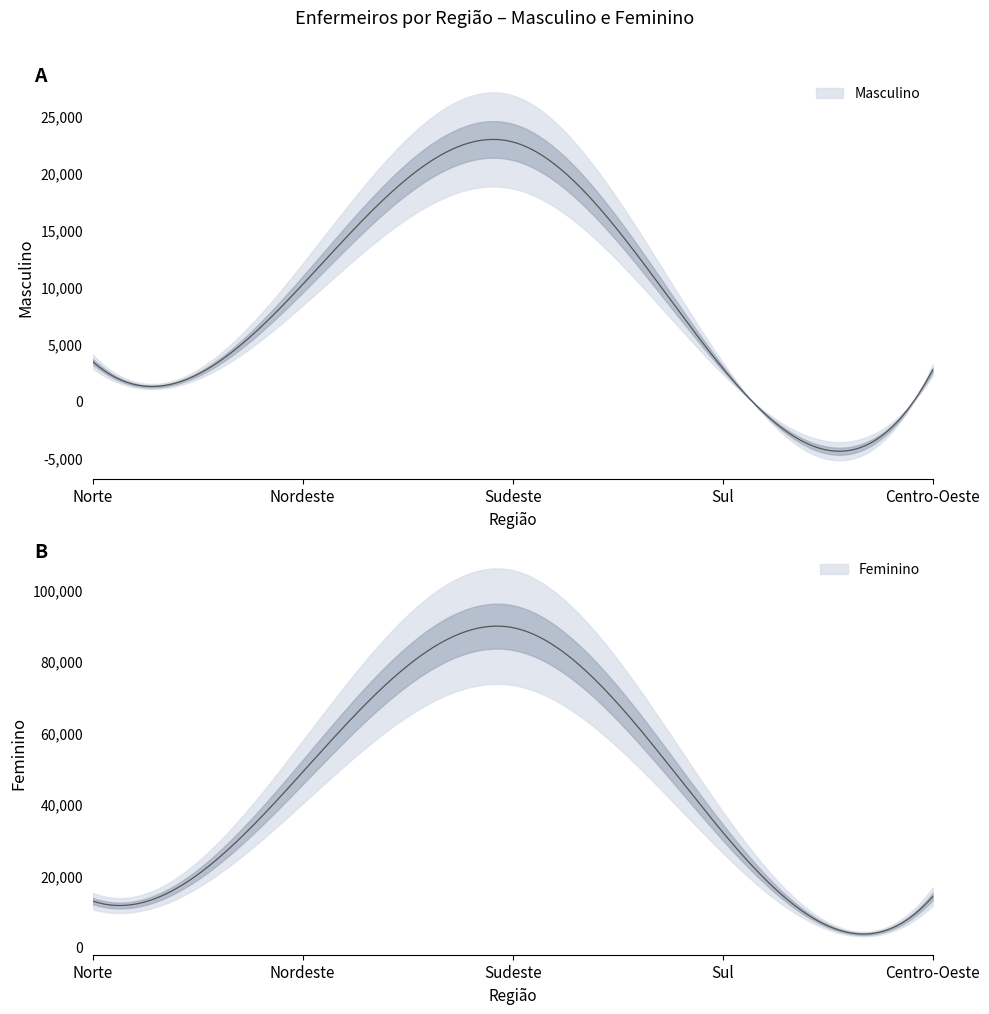

At how many categories does at least one series exceed 27713?

3